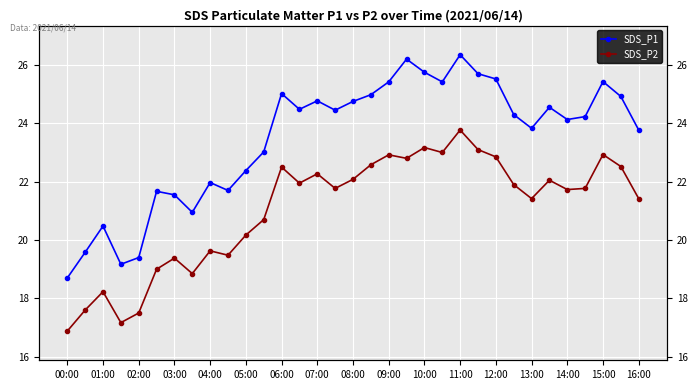

What is the greatest value displayed?

26.4